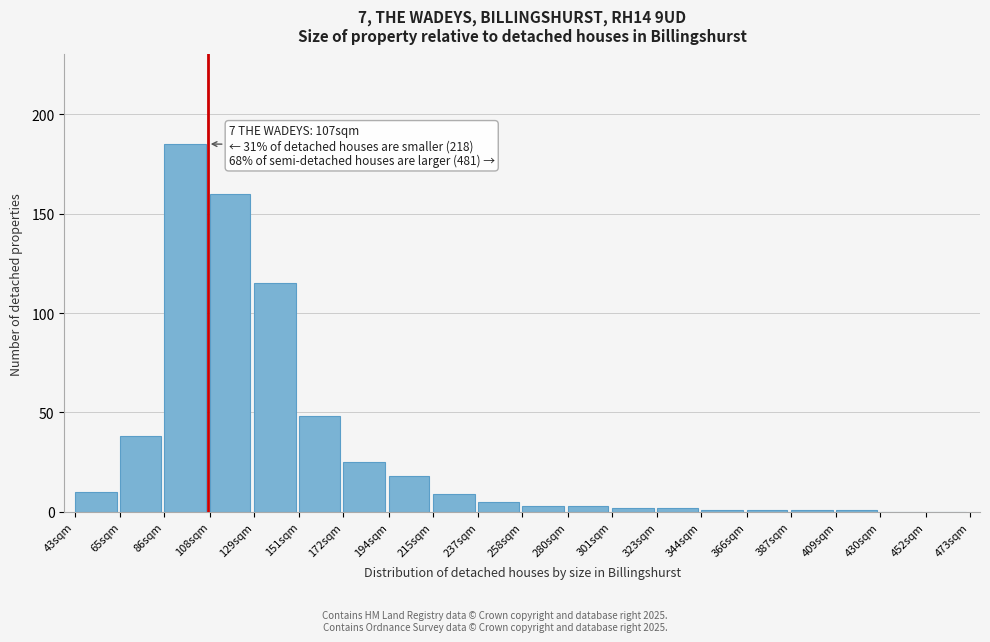

Reading right to left, what are all the values shown in this chart?

452sqm=0	430sqm=0	409sqm=1	387sqm=1	366sqm=1	344sqm=1	323sqm=2	301sqm=2	280sqm=3	258sqm=3	237sqm=5	215sqm=9	194sqm=18	172sqm=25	151sqm=48	129sqm=115	108sqm=160	86sqm=185	65sqm=38	43sqm=10